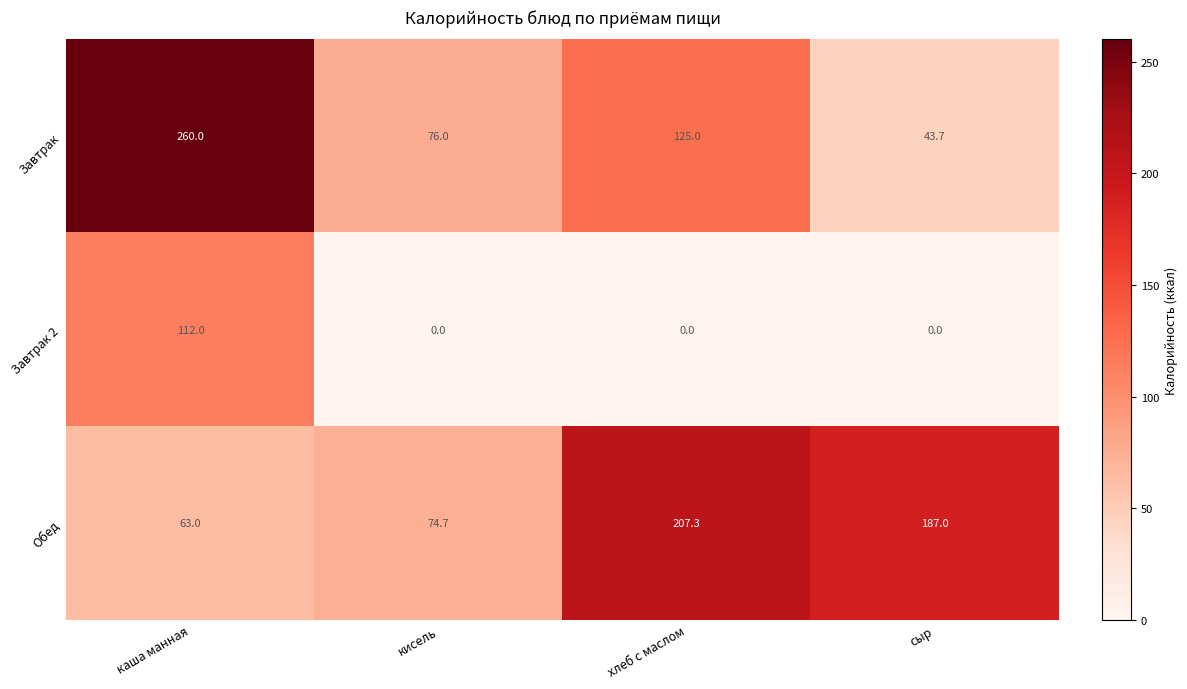

Is it true that Завтрак equals 435.4 at каша манная?

False